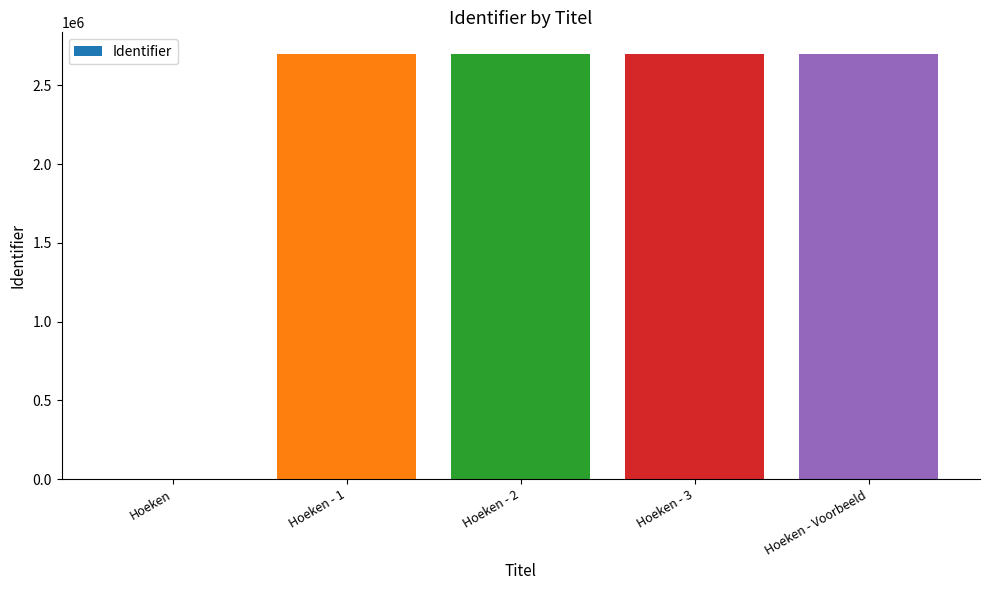

What is the maximum value shown in the chart?

2701850